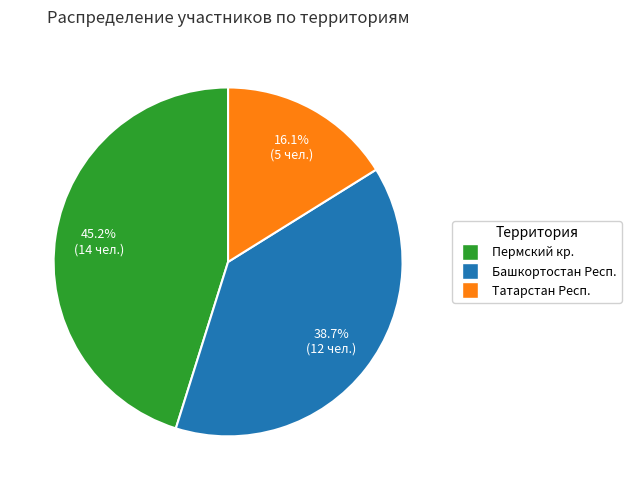

How many slices are in this pie chart?

3